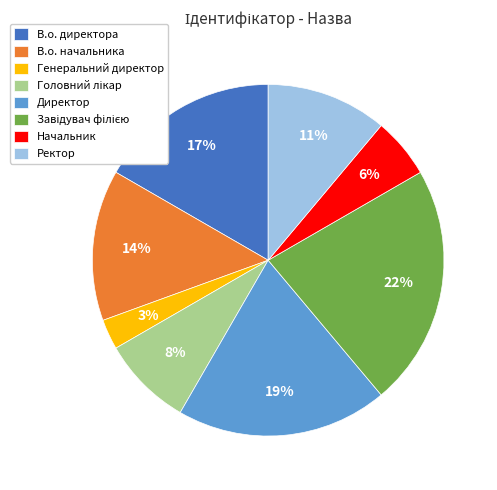

Is there any slice that represents more than half of the pie?

No